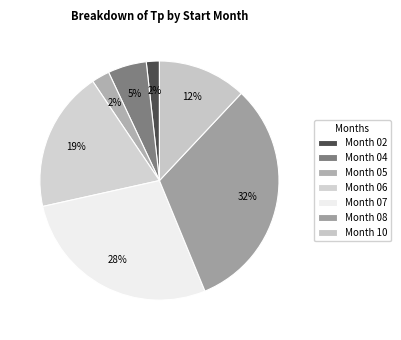

Count the number of slices in the pie.

7